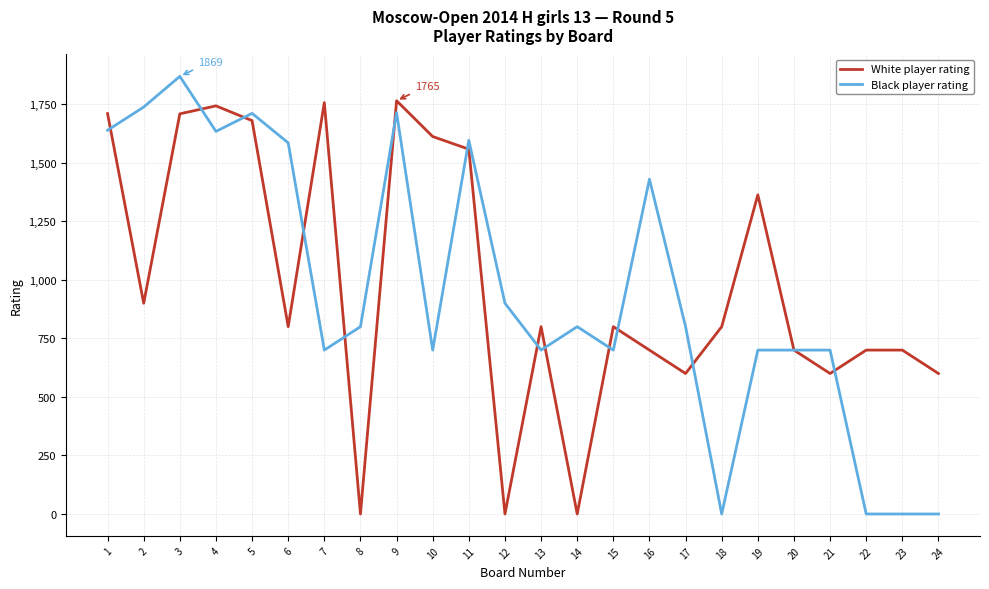

What is the difference between the highest and lowest values at 18?

800